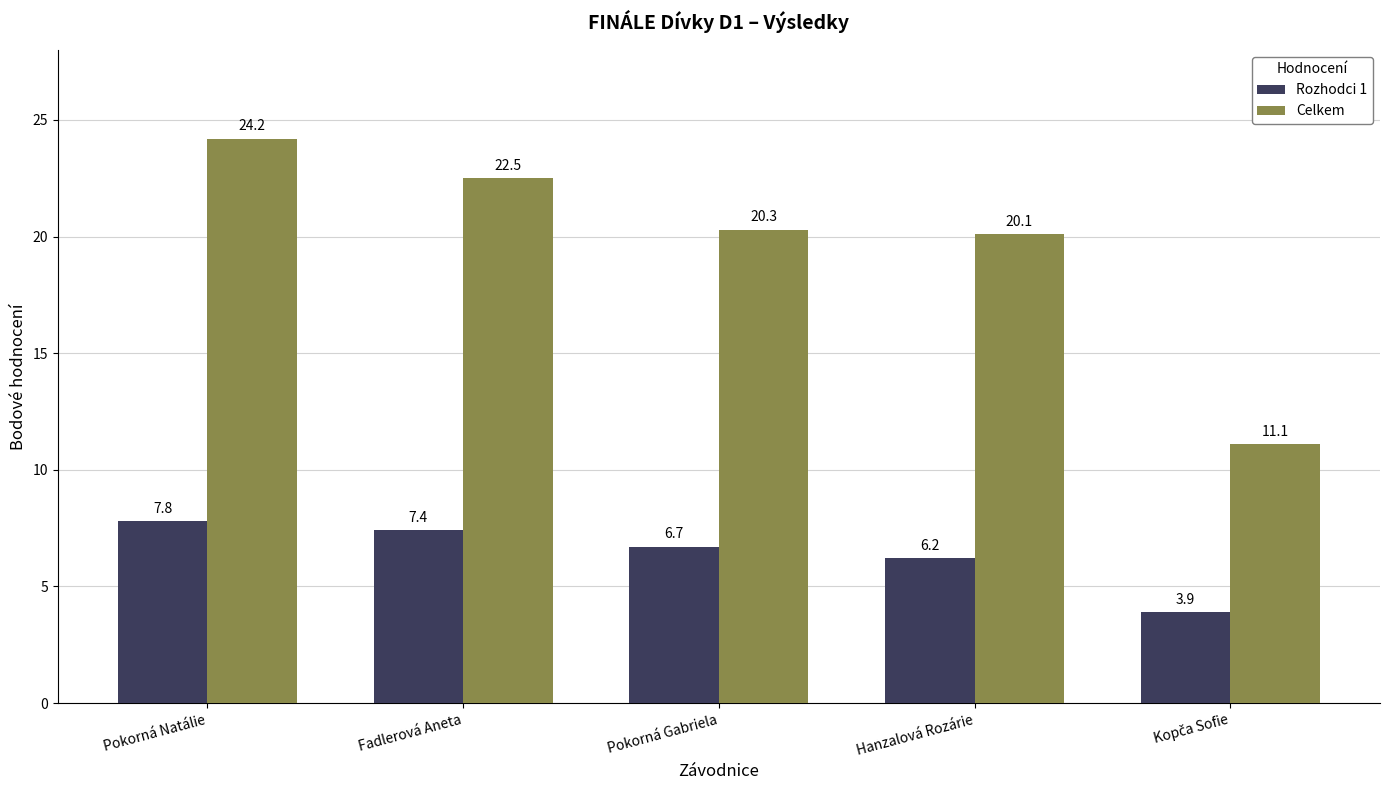

What is the sum of all Rozhodci 1 values?

32.0